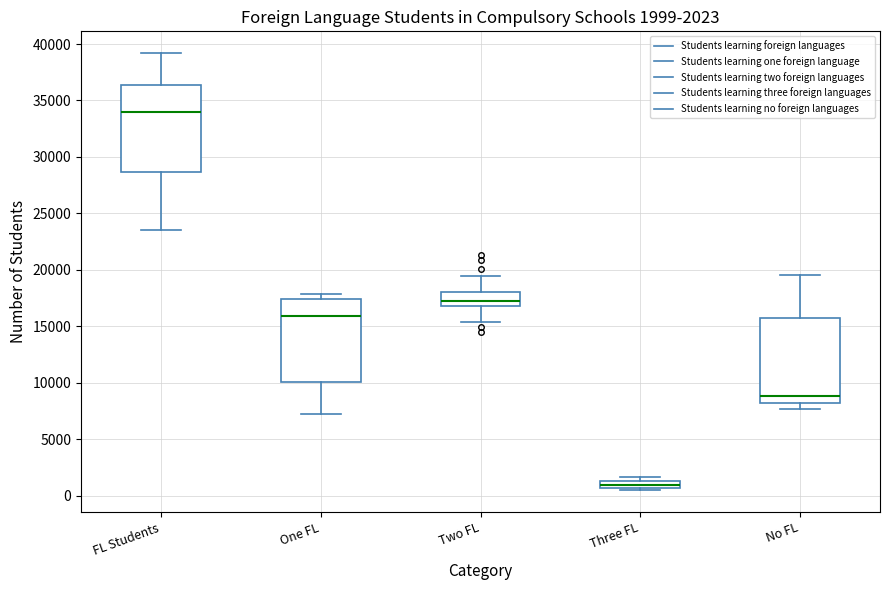

Which box's median line is the lowest?

Three FL